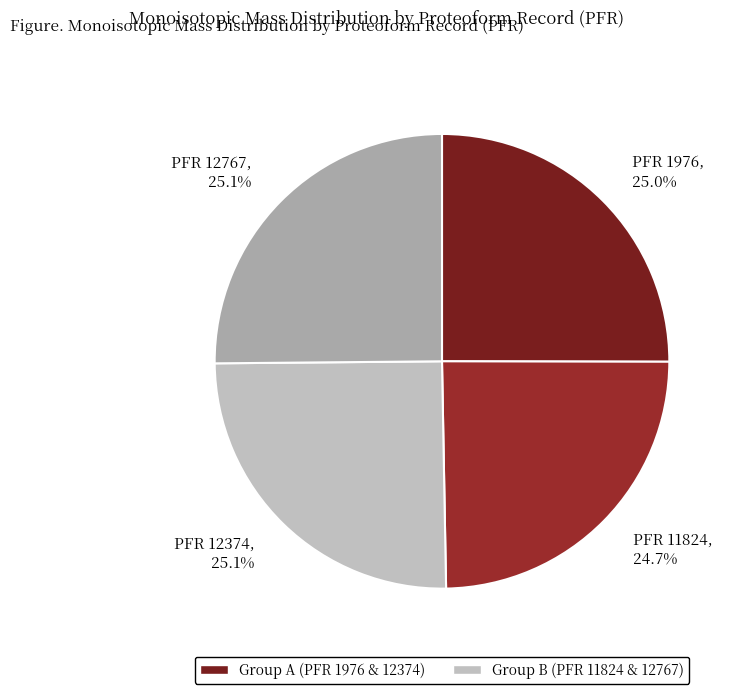

Combined, do PFR 1976 and PFR 12767 account for over 50%?

Yes